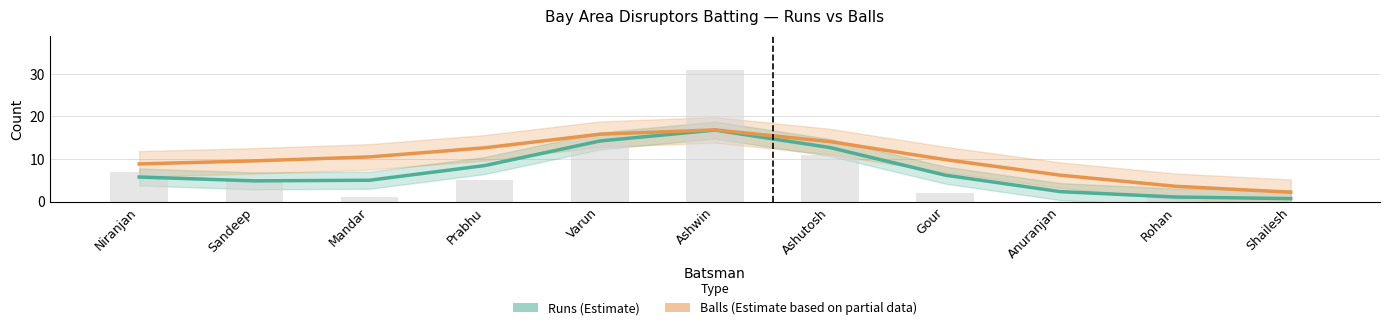

At which label does Balls (Partial) first exceed 9?

Sandeep